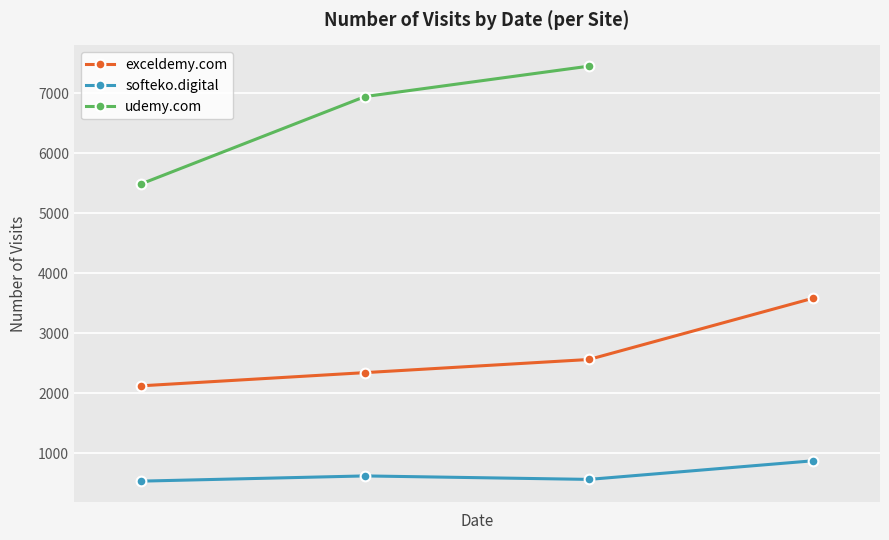

True or false: softeko.digital has more than 1 interior local peaks.

False